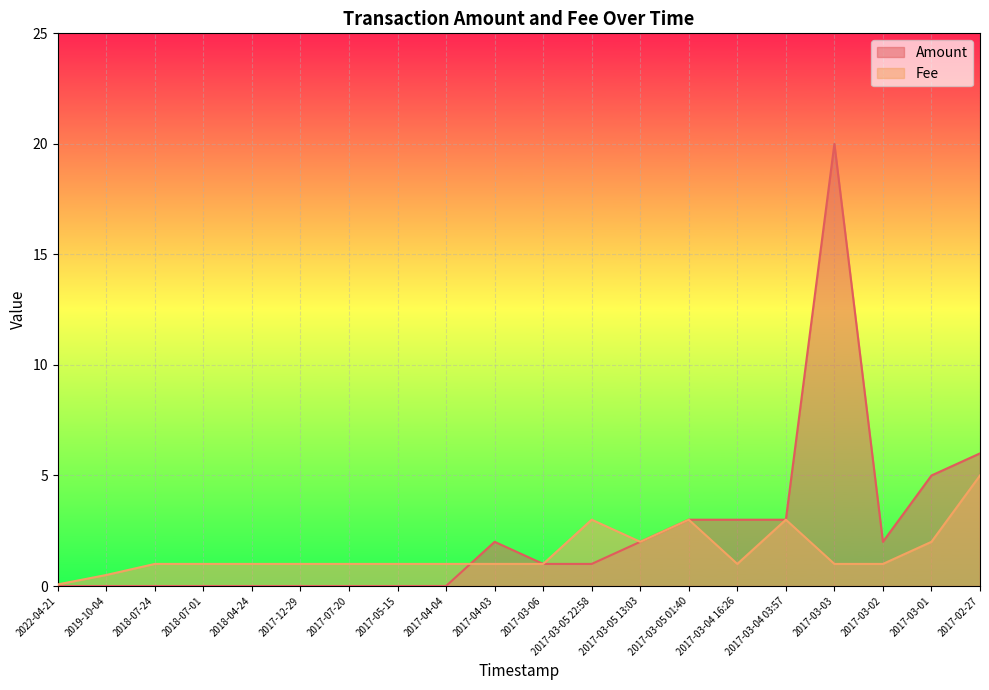

How many lines are shown in the chart?

2